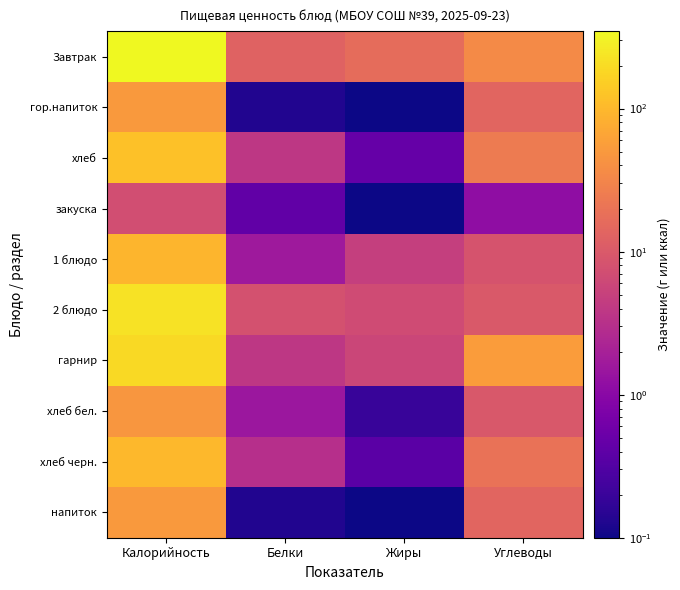

At which category does the chart reach its minimum across all series?

Жиры